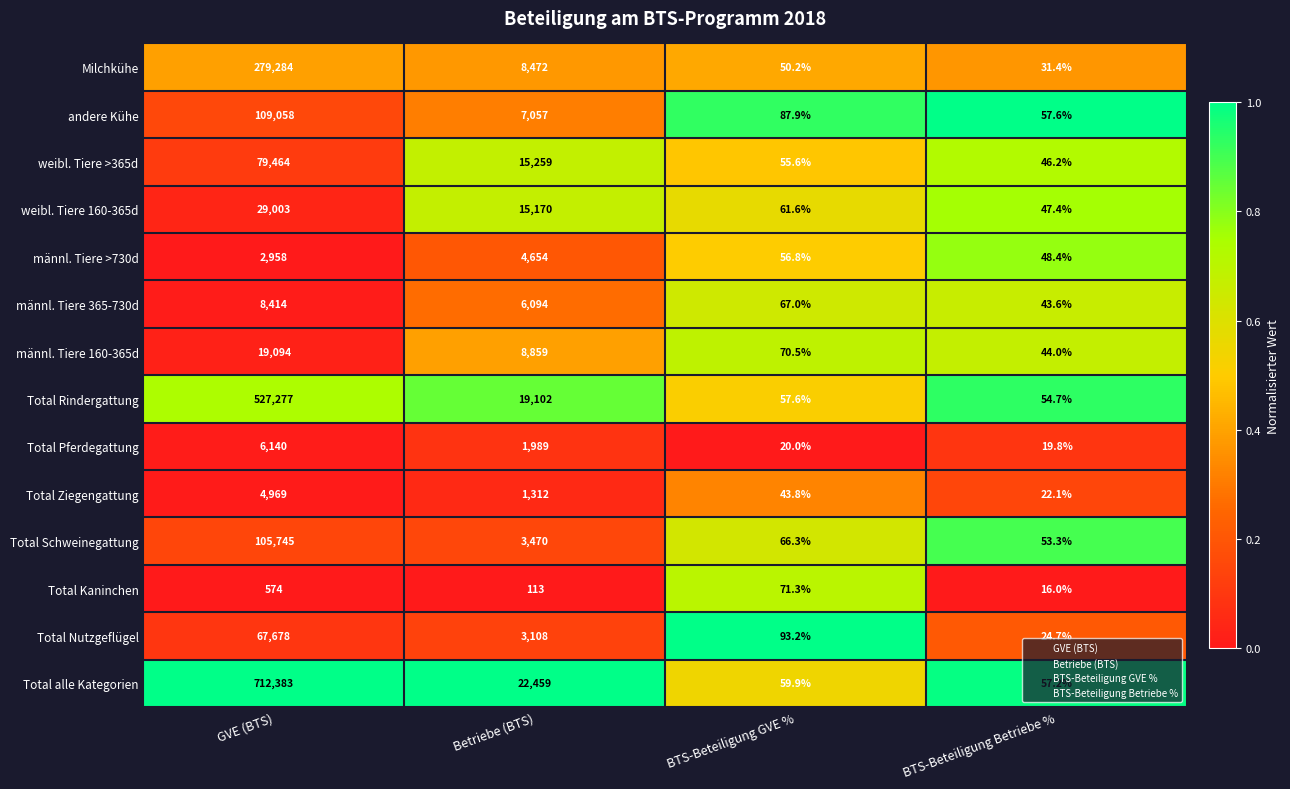

What is the sum of the Milchkühe values at GVE (BTS) and Betriebe (BTS)?

287756.0